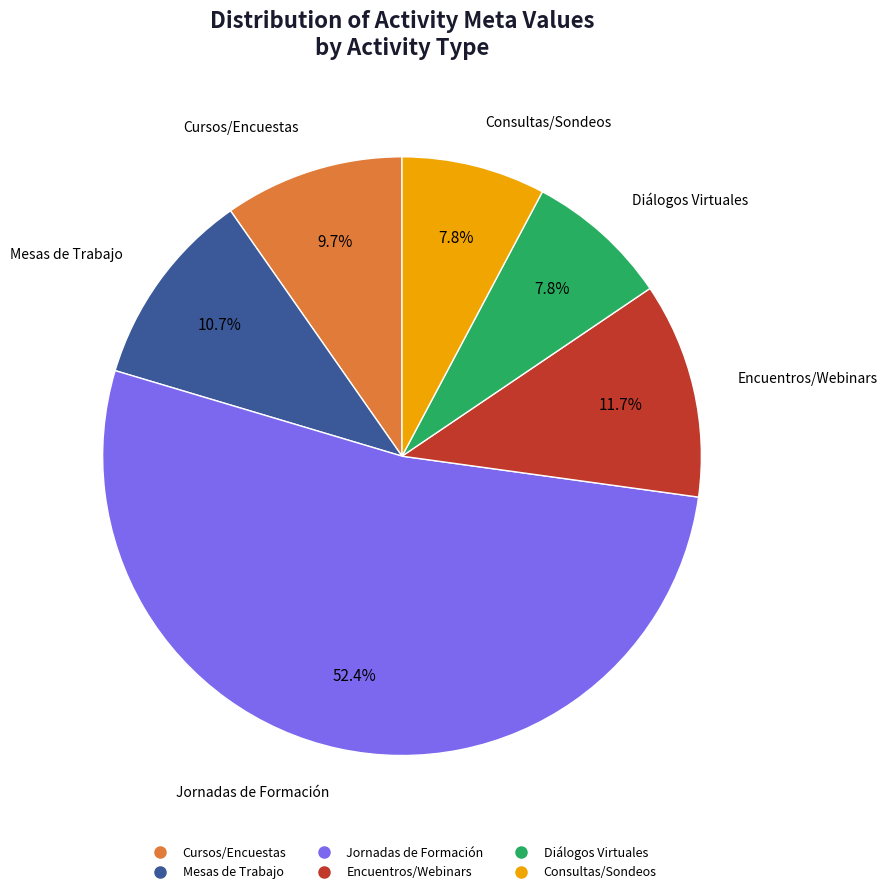

Is there any slice that represents more than half of the pie?

Yes